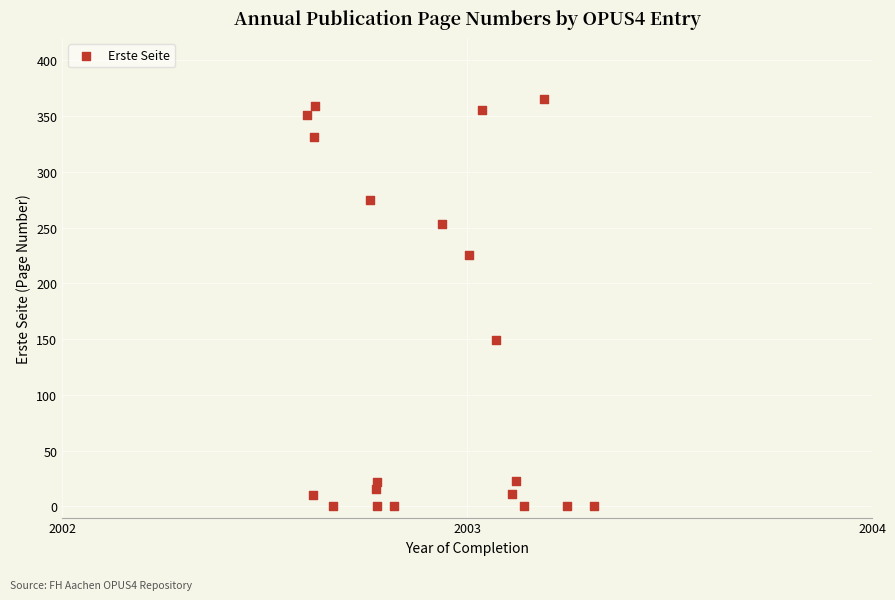

What is the range of Y values (max minus min)?

365